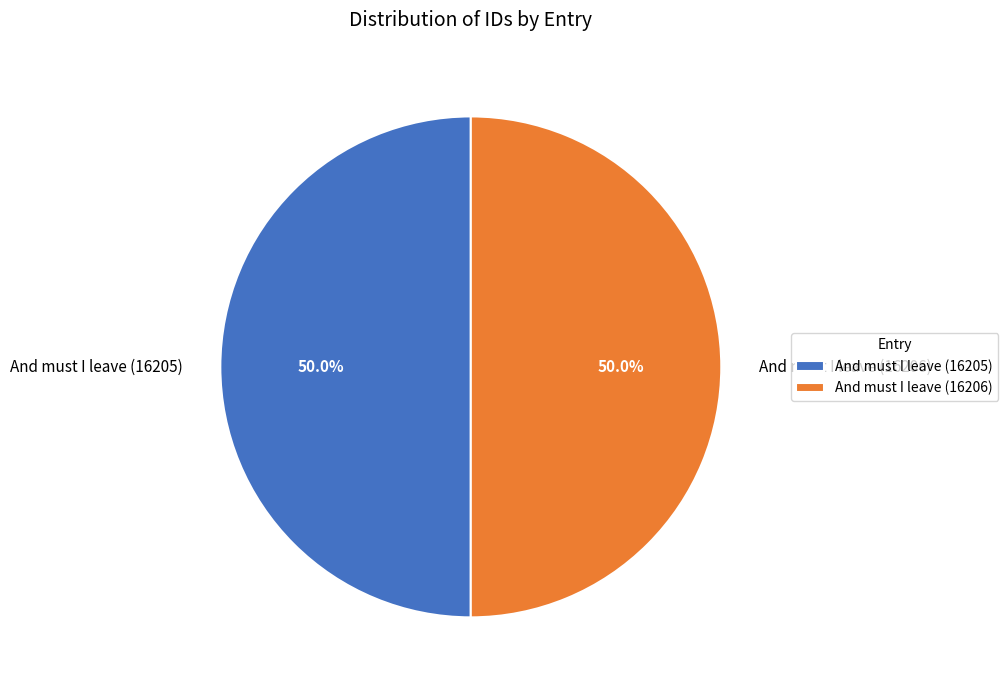

What is the total percentage of And must I leave (16206) and And must I leave (16205)?

100.0%